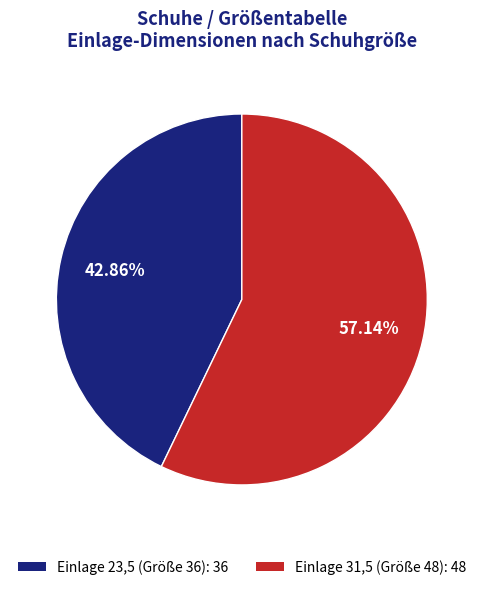

To the nearest percent, what is the difference between the largest and smallest slice percentages?

14%